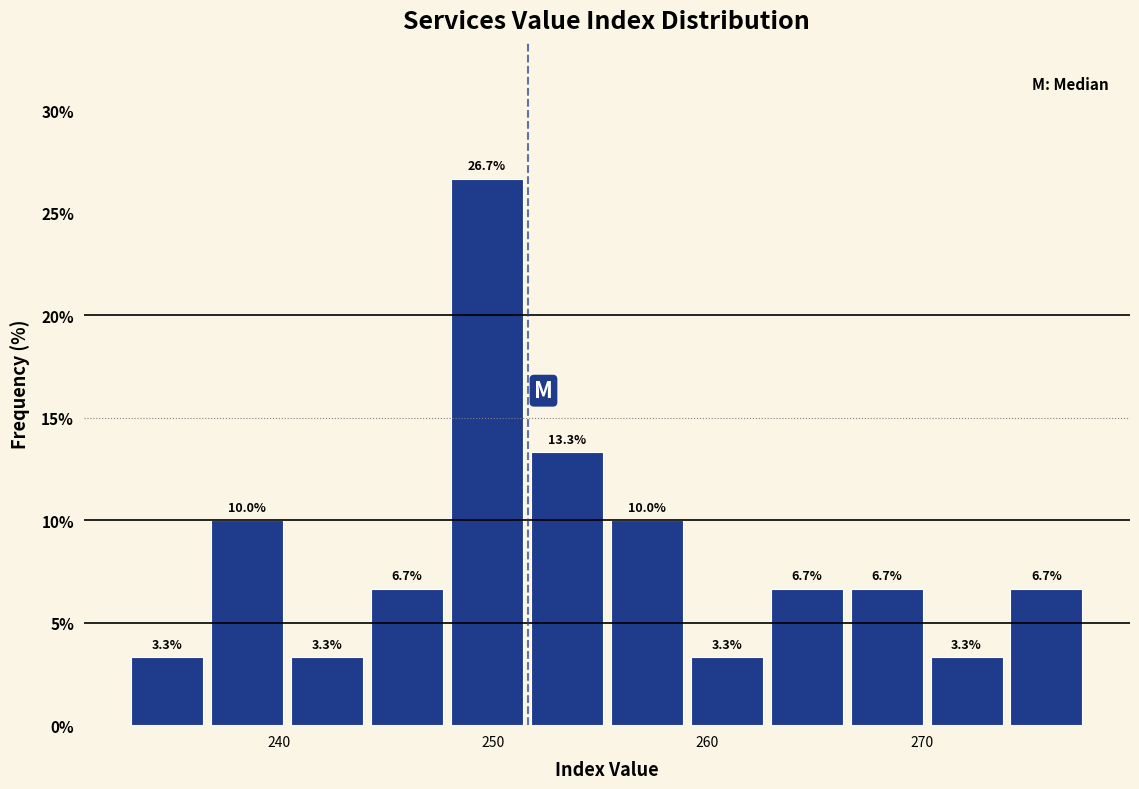

Read against the x-axis, roughly where is the centre of the tallest bar?

250